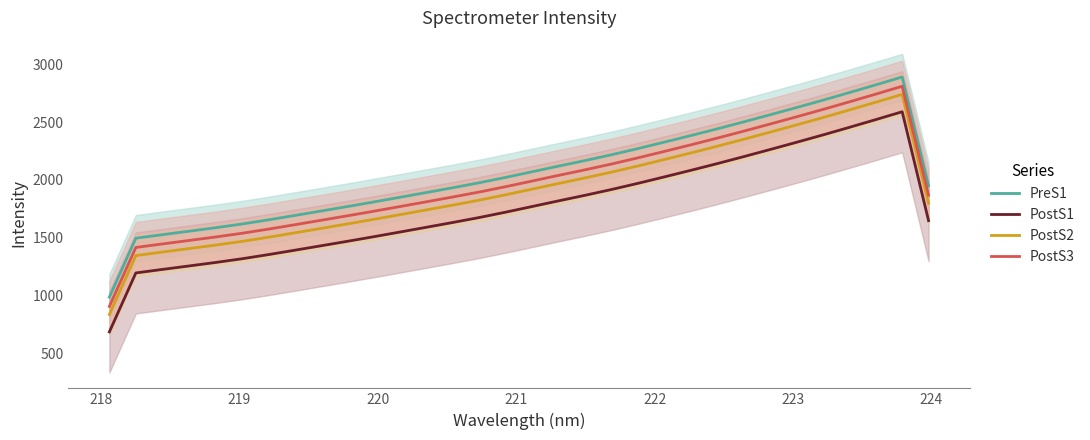

At how many categories does at least one series exceed 1525?

30